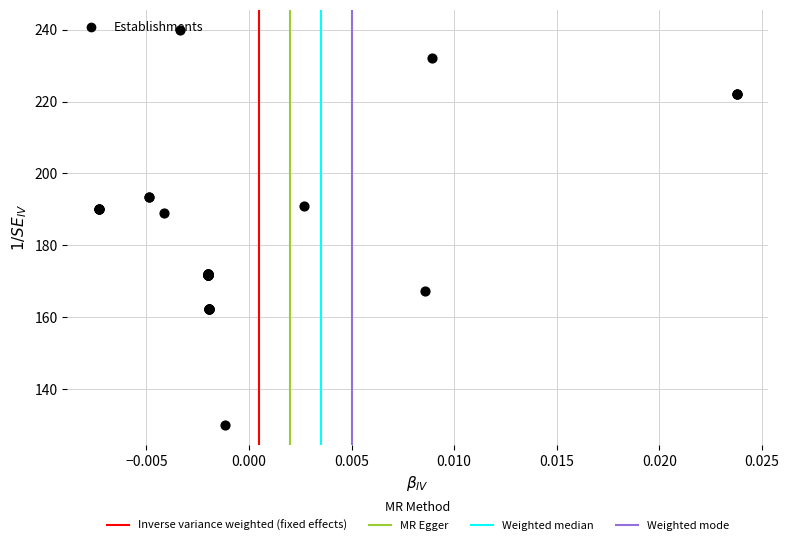

What Y value in the scatter plot is closest to 184?

189.0